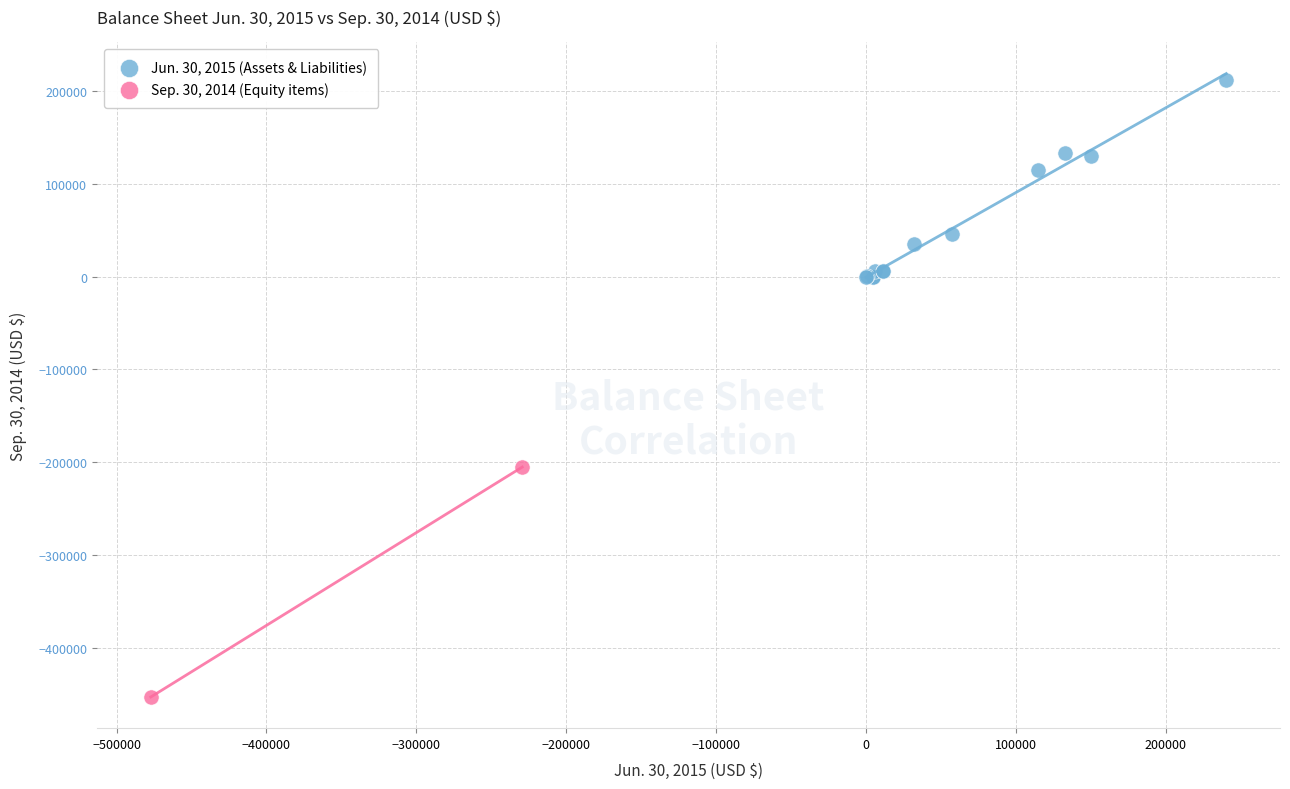

Which series reaches the maximum Y coordinate?

Jun. 30, 2015 (Assets & Liabilities)